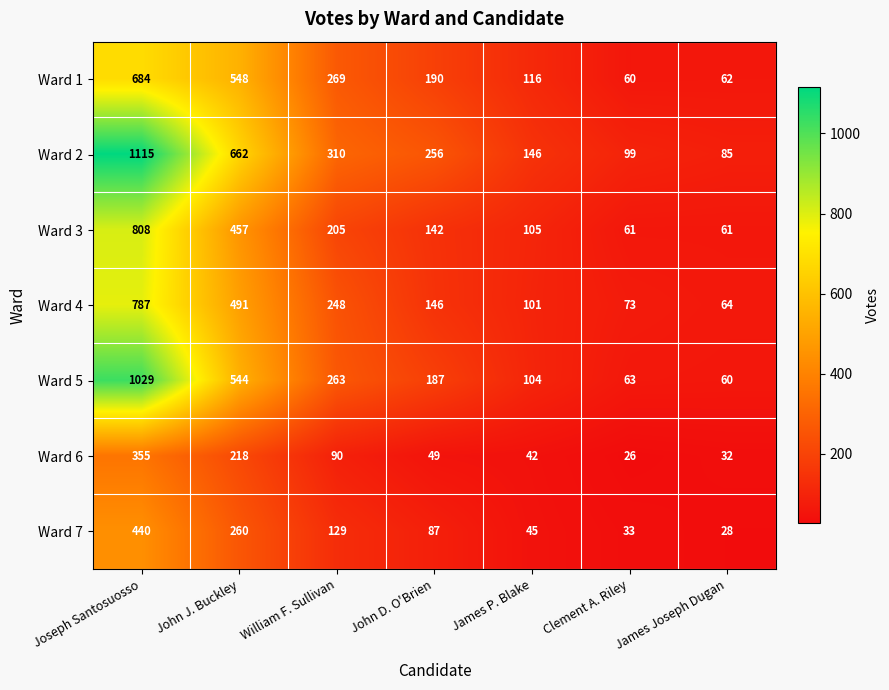

How many distinct data groups are displayed?

7